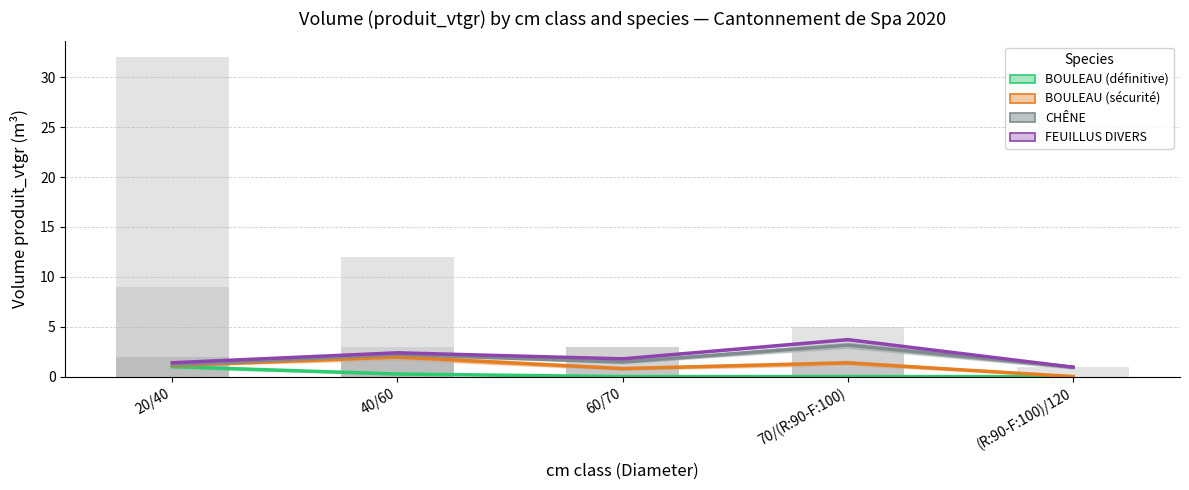

What position from the left is 40/60?

2